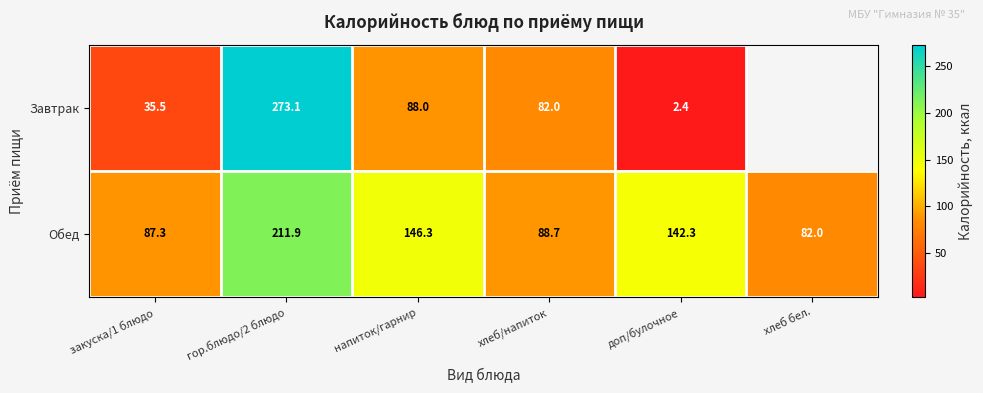

What is the minimum value shown in the chart?

2.4